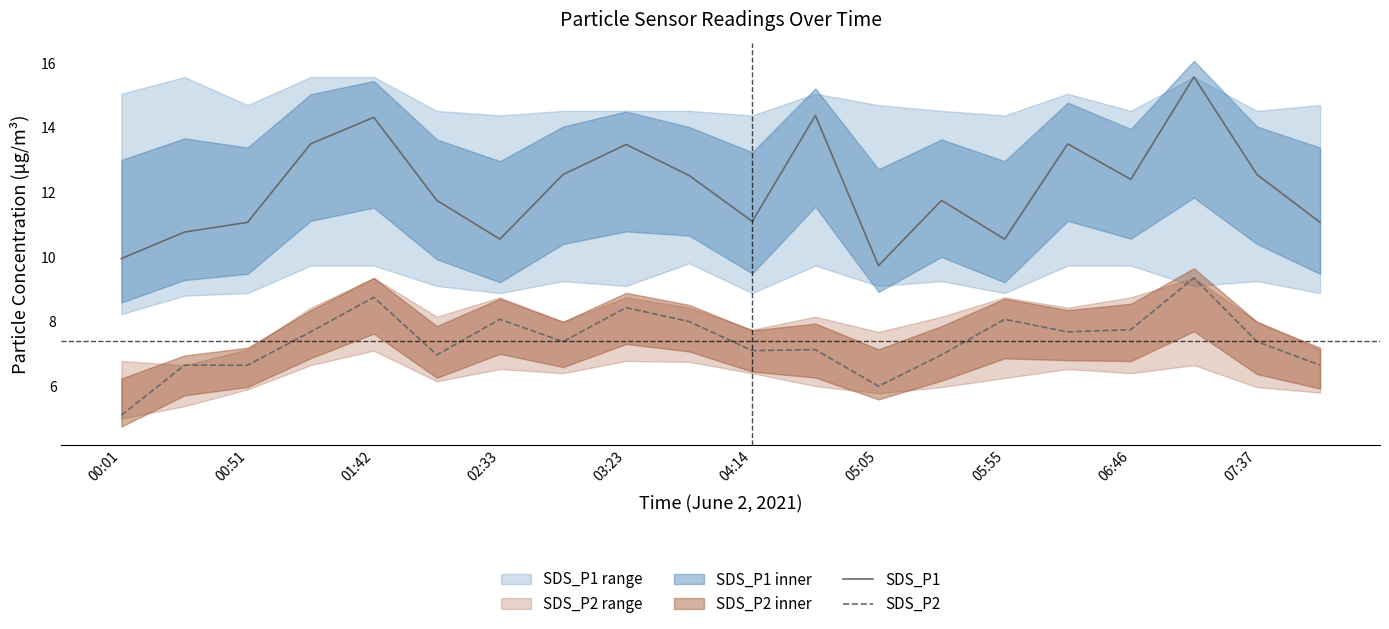

What is the difference between the SDS_P1 values at 05:05 and 04:14?

1.4